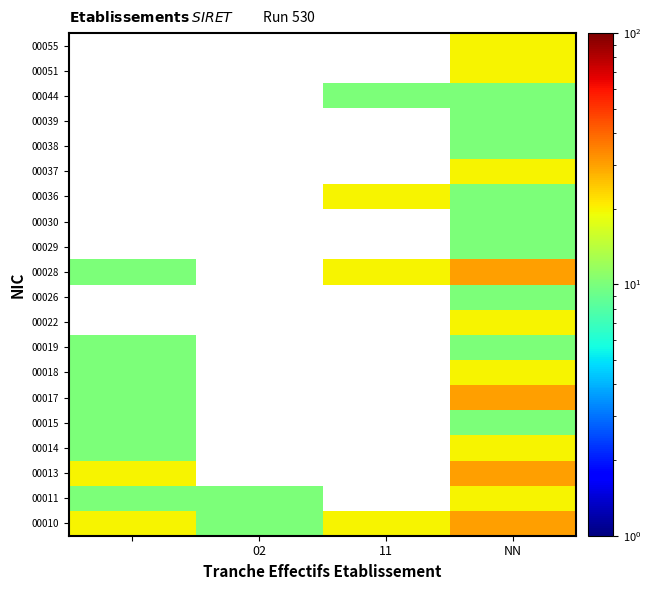

The value of 00026 at NN is 2.0. True or false?

False